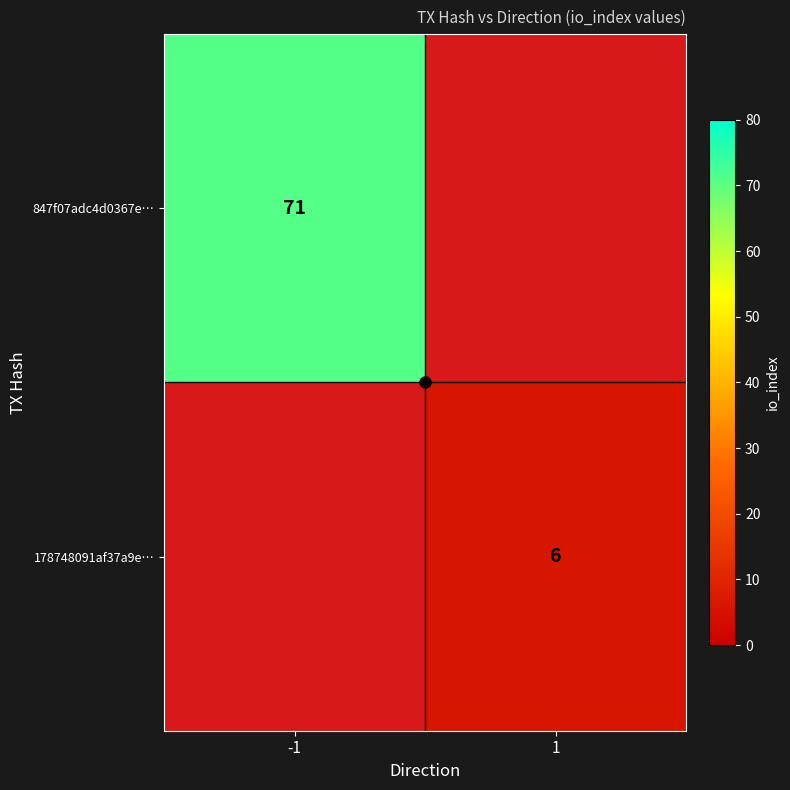

Which series has the largest range (max minus min)?

847f07adc4d0367e…